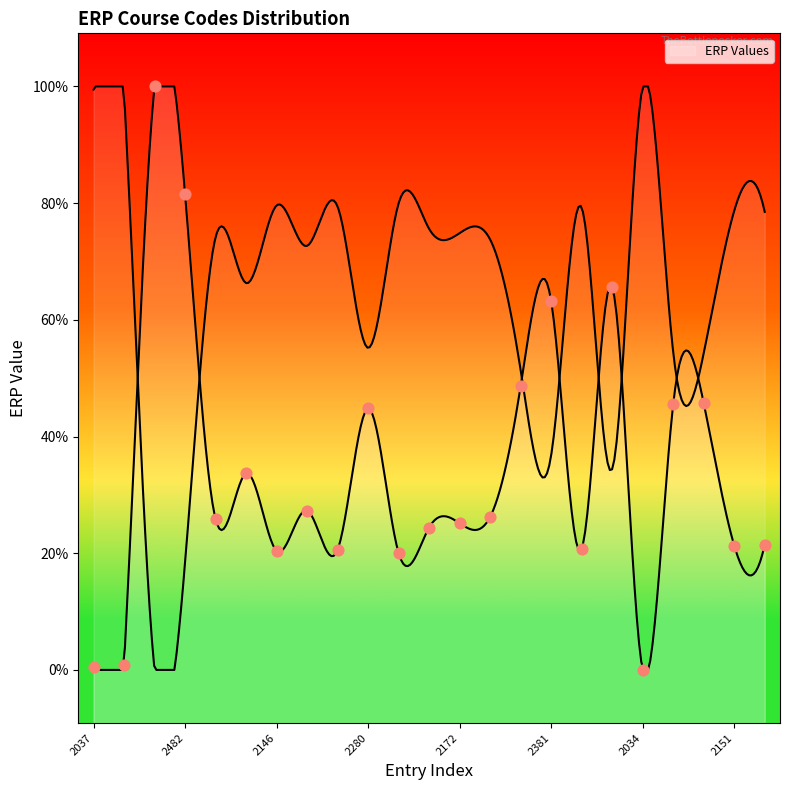

What is the ratio of the value at 2034 to the value at 2172?

0.9